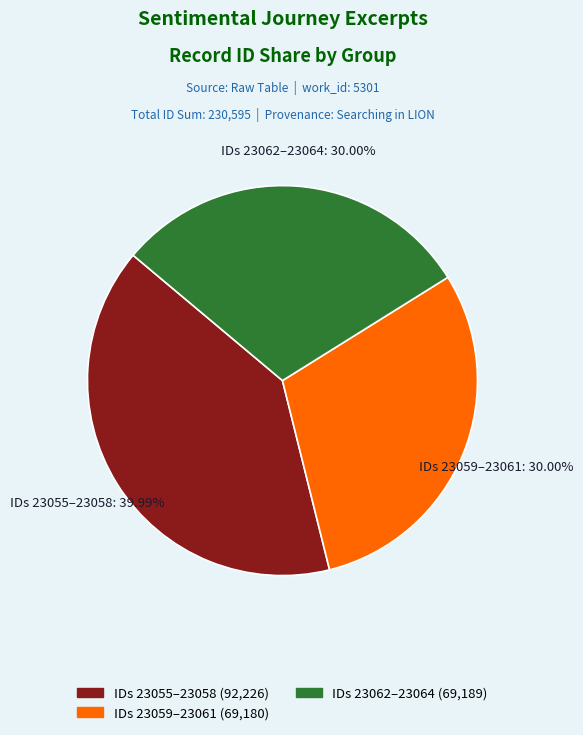

Does any single category account for the majority?

No